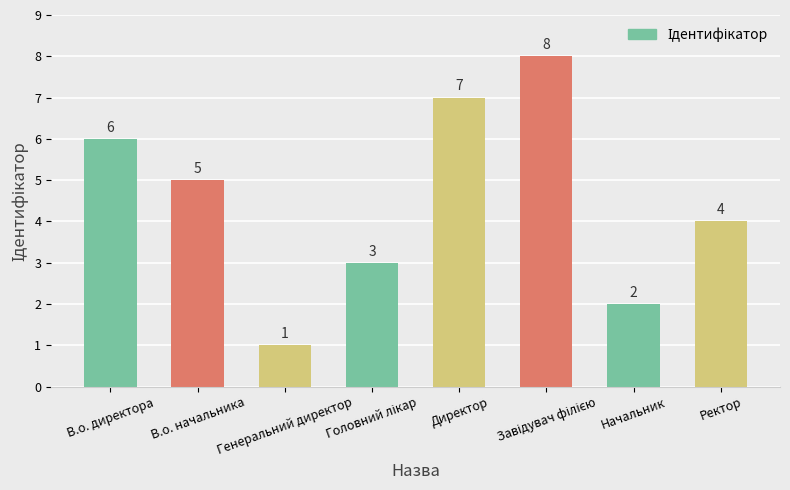

What is the value of the 7th bar from the left?

2